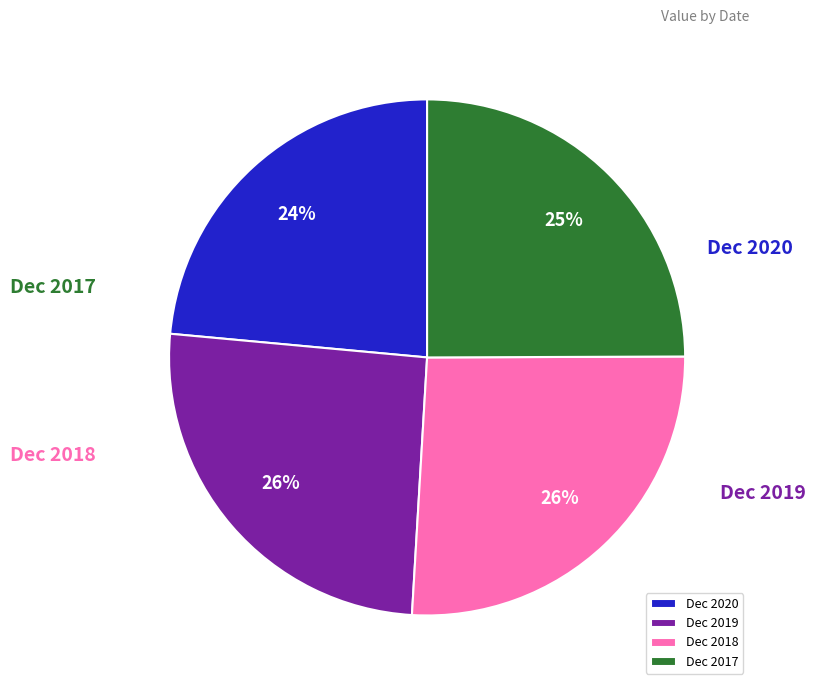

Count the number of slices in the pie.

4